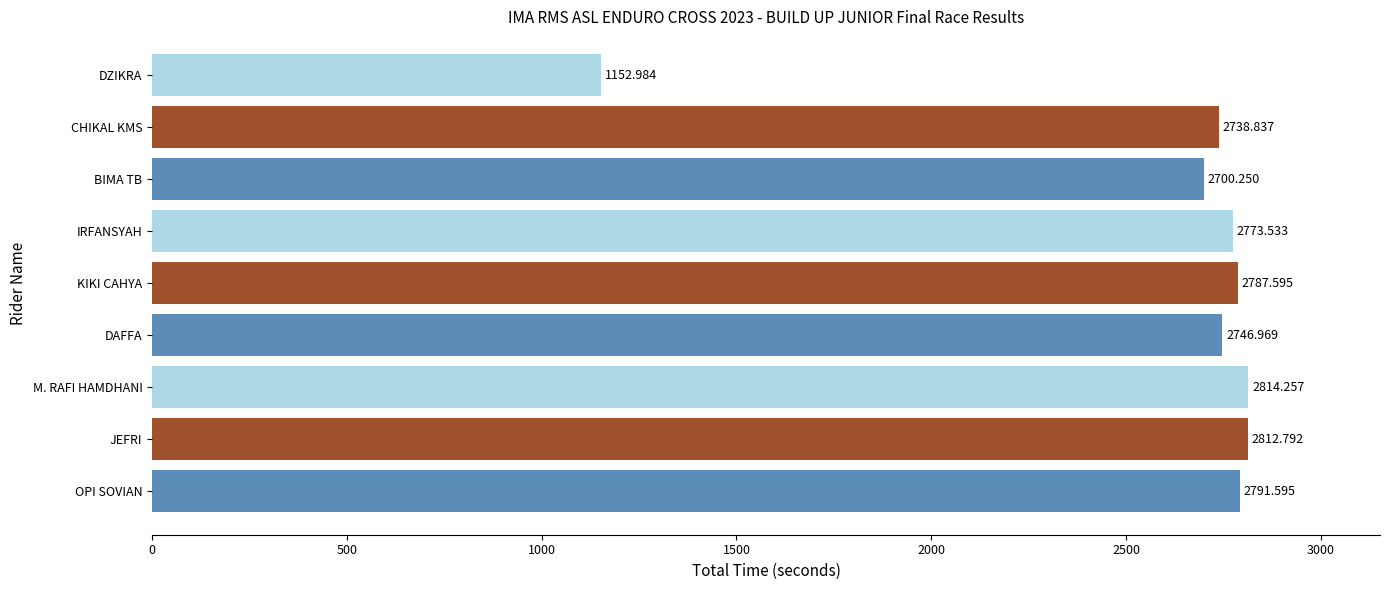

What is the change in value from IRFANSYAH to CHIKAL KMS?

-34.7